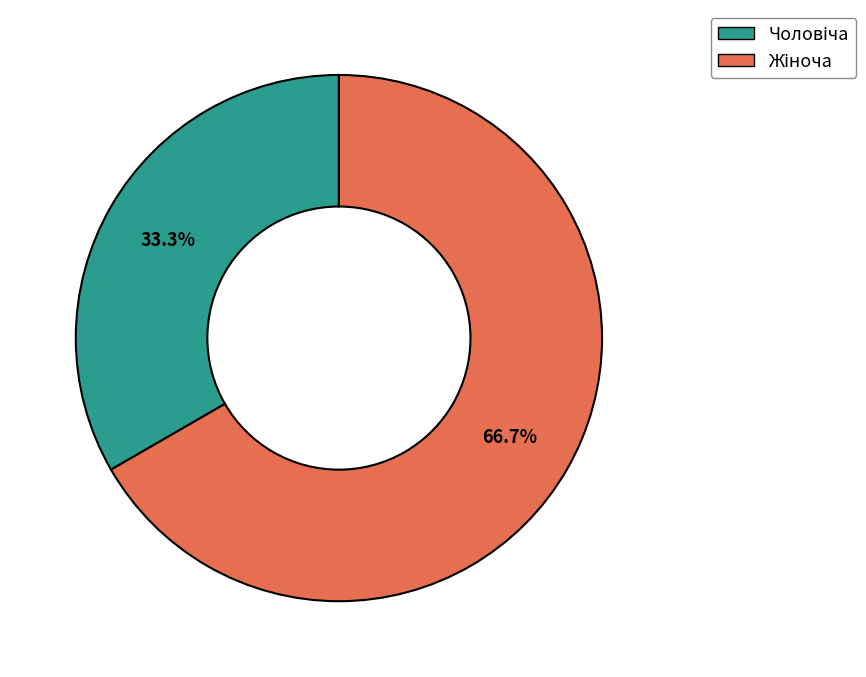

Does any single category account for the majority?

Yes